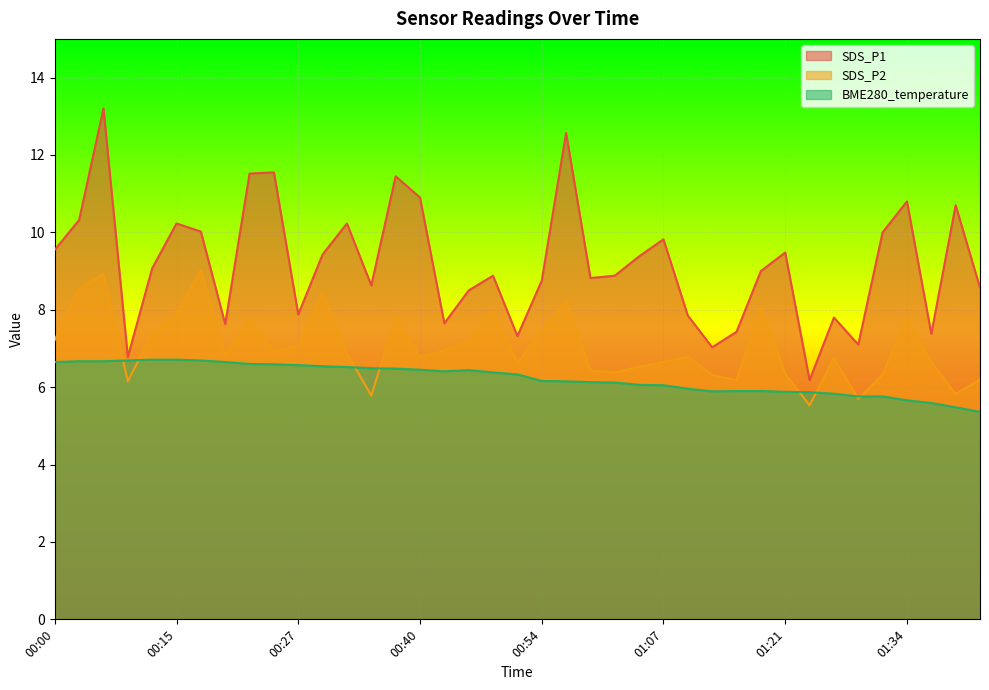

Which series changed the most between 00:35 and 01:29?

SDS_P1